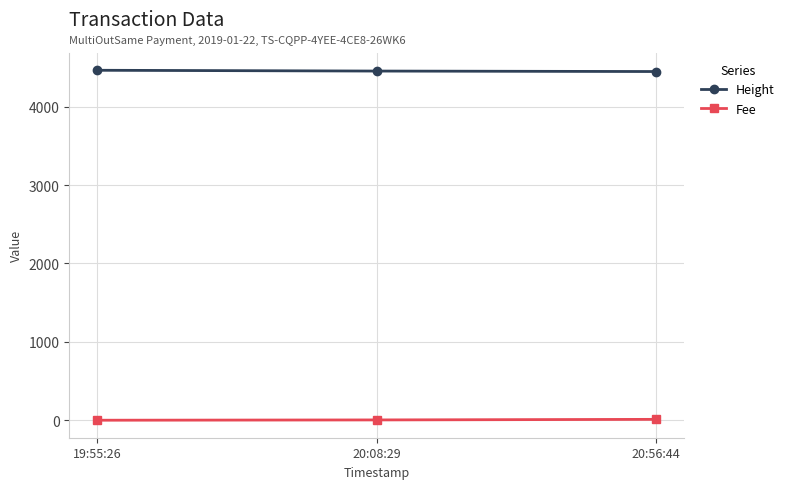

What are all the series names shown in the legend?

Height, Fee